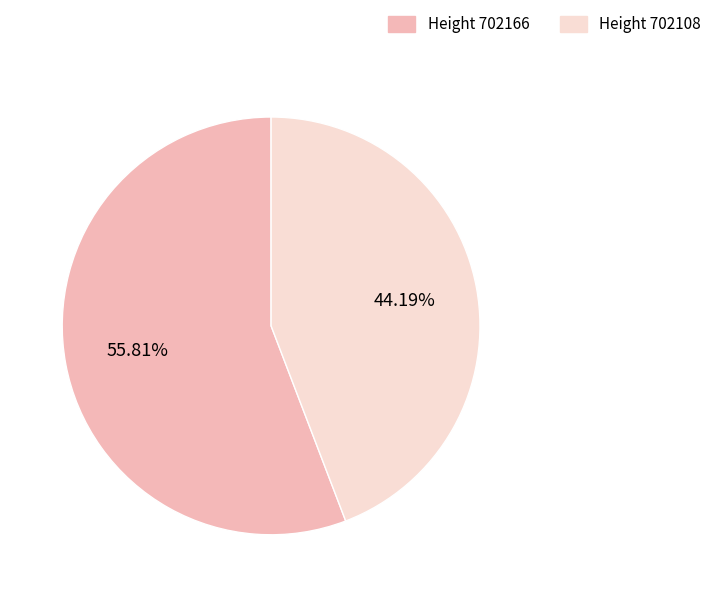

Is there any slice that represents more than half of the pie?

Yes